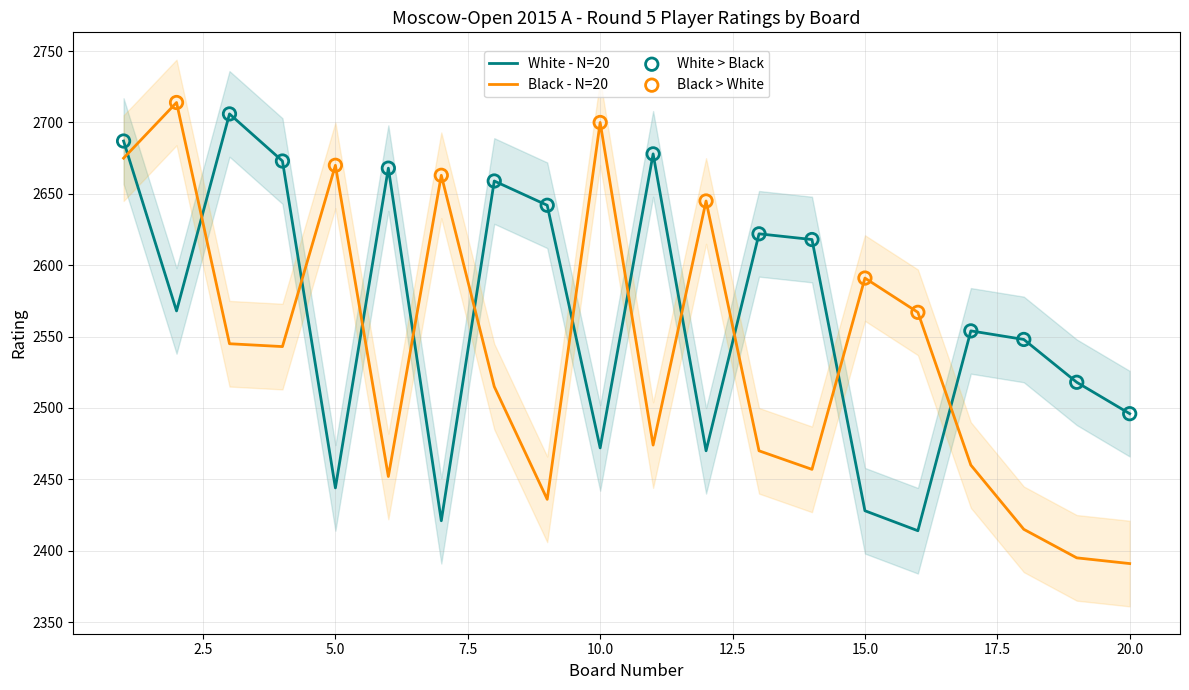

Which series has the largest total across all categories?

White Rating